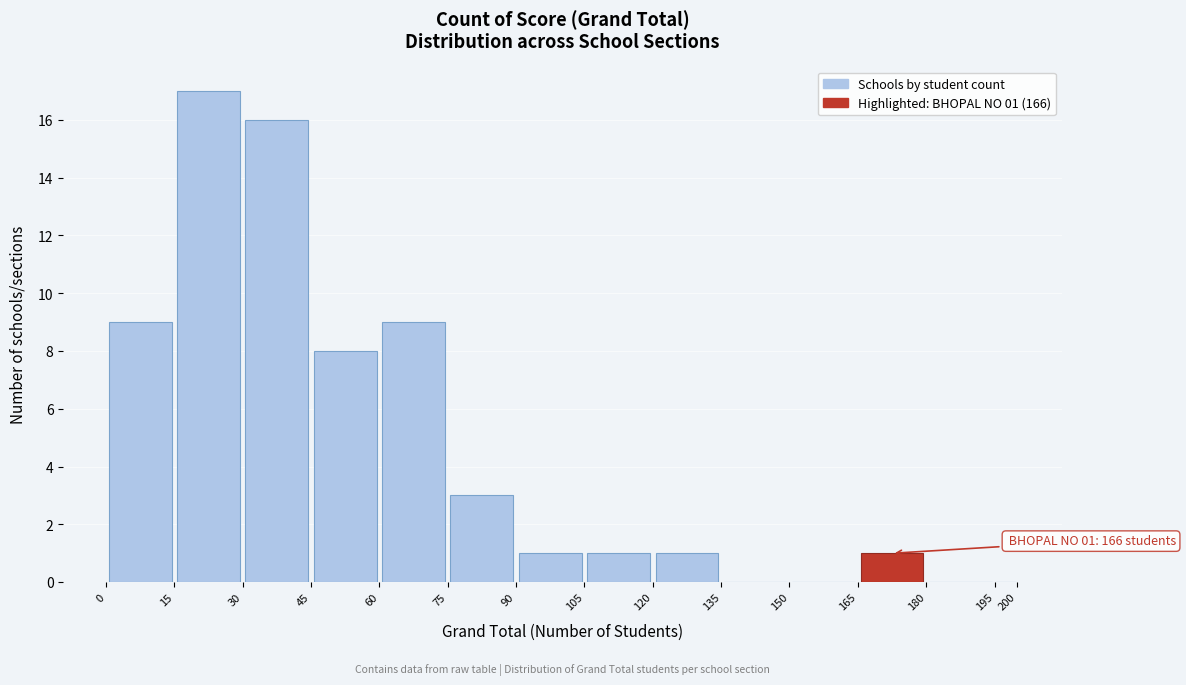

Over which range of the x-axis is the bar tallest?

15 to 30